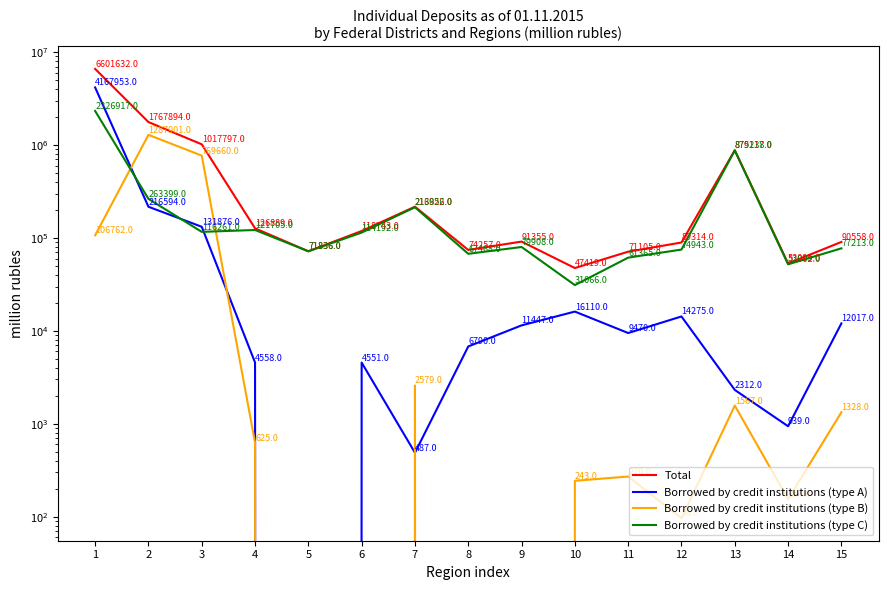

What is the difference between the maximum and minimum values in the Total series?

6554213